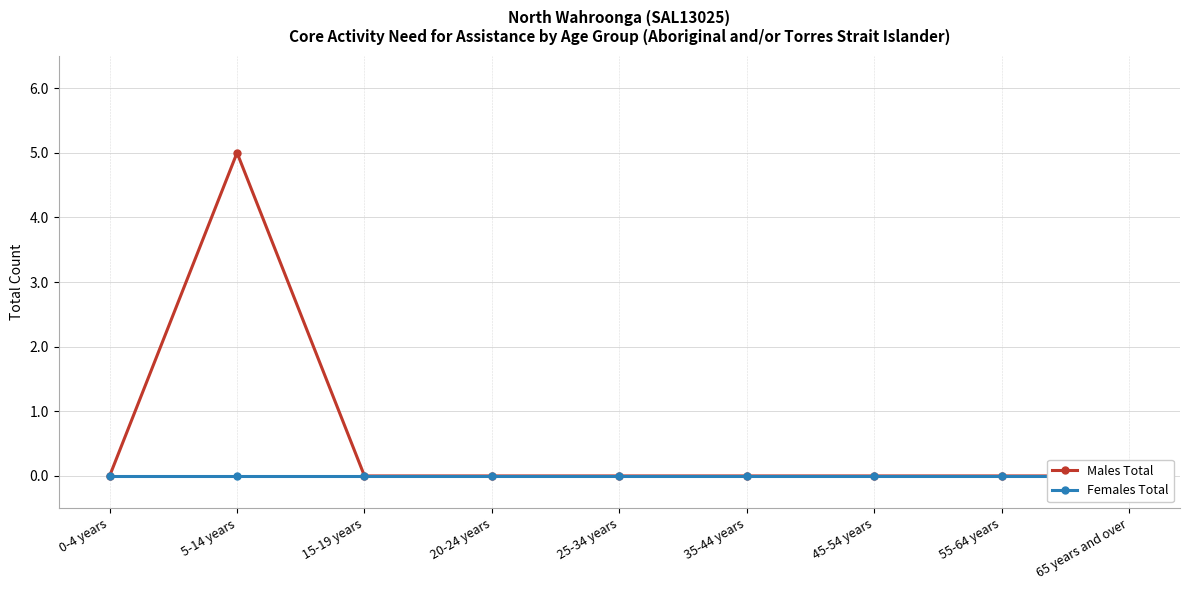

At which label does Males Total reach its minimum?

0-4 years